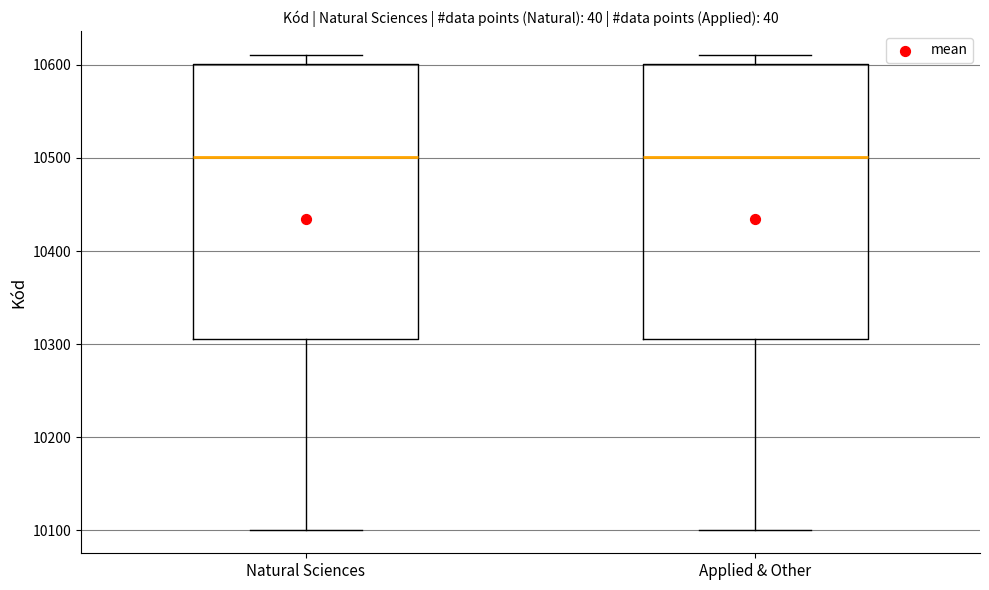

Where is the lower edge of the box for Applied & Other on the y-axis? The values are not printed on the chart, so give them approximately, as read against the axis.

10310